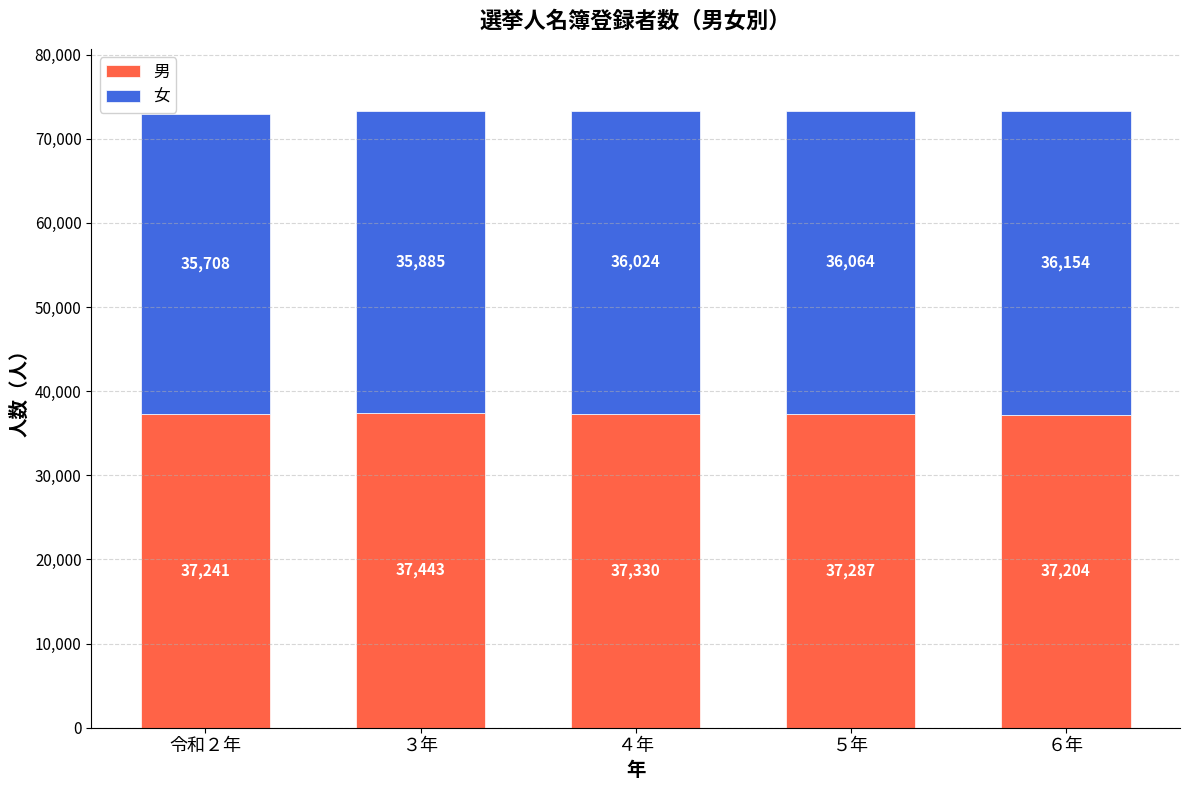

Reading left to right, list the values for the 男 series.

令和２年=37241	３年=37443	４年=37330	５年=37287	６年=37204